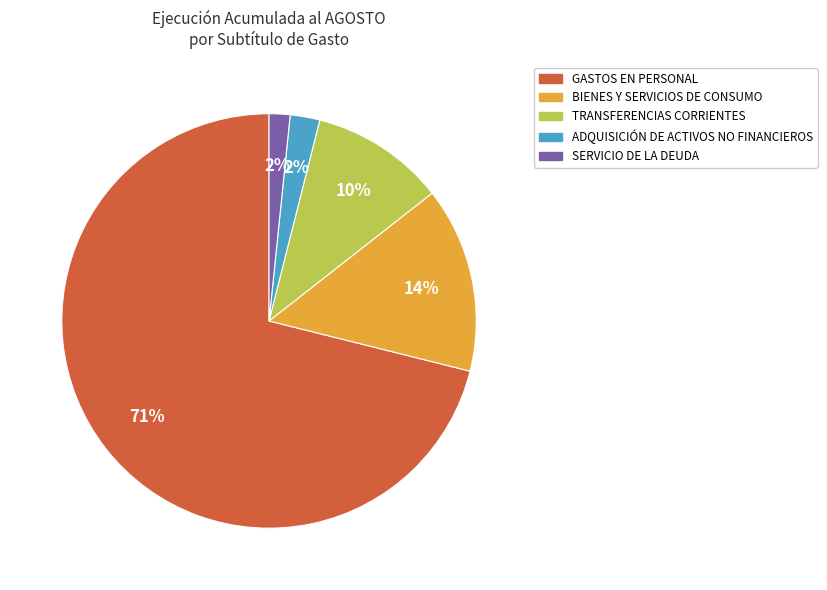

Is it true that BIENES Y SERVICIOS DE CONSUMO is 14% of the pie?

True